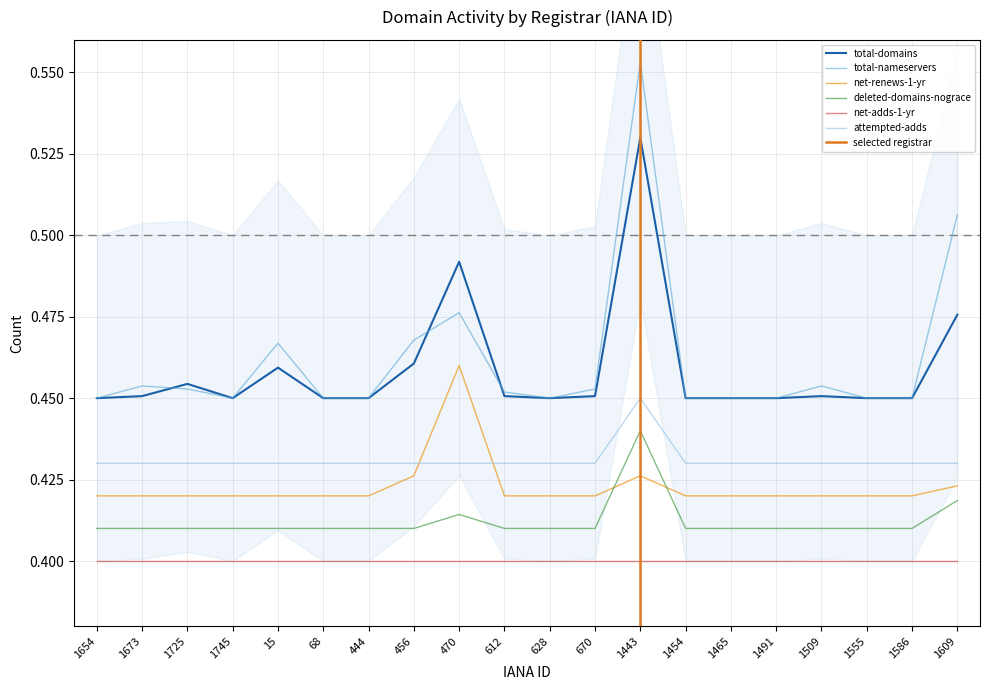

Is it true that net-renews-1-yr equals 0.1 at 1745?

False